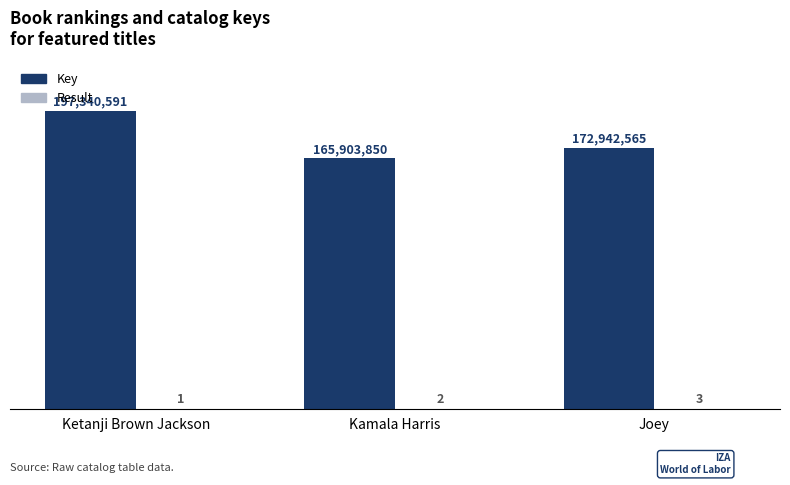

The value of Result at Kamala Harris is 2. True or false?

True